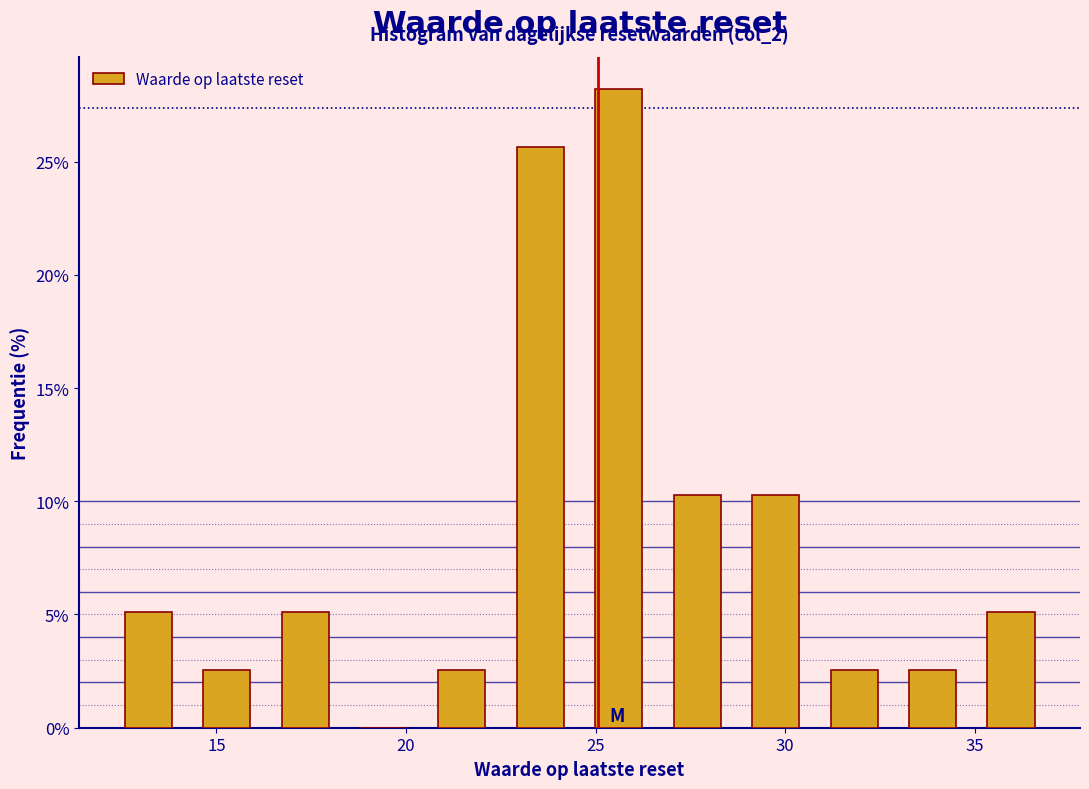

Which range on the x-axis has the tallest bar?

24.5 to 26.5